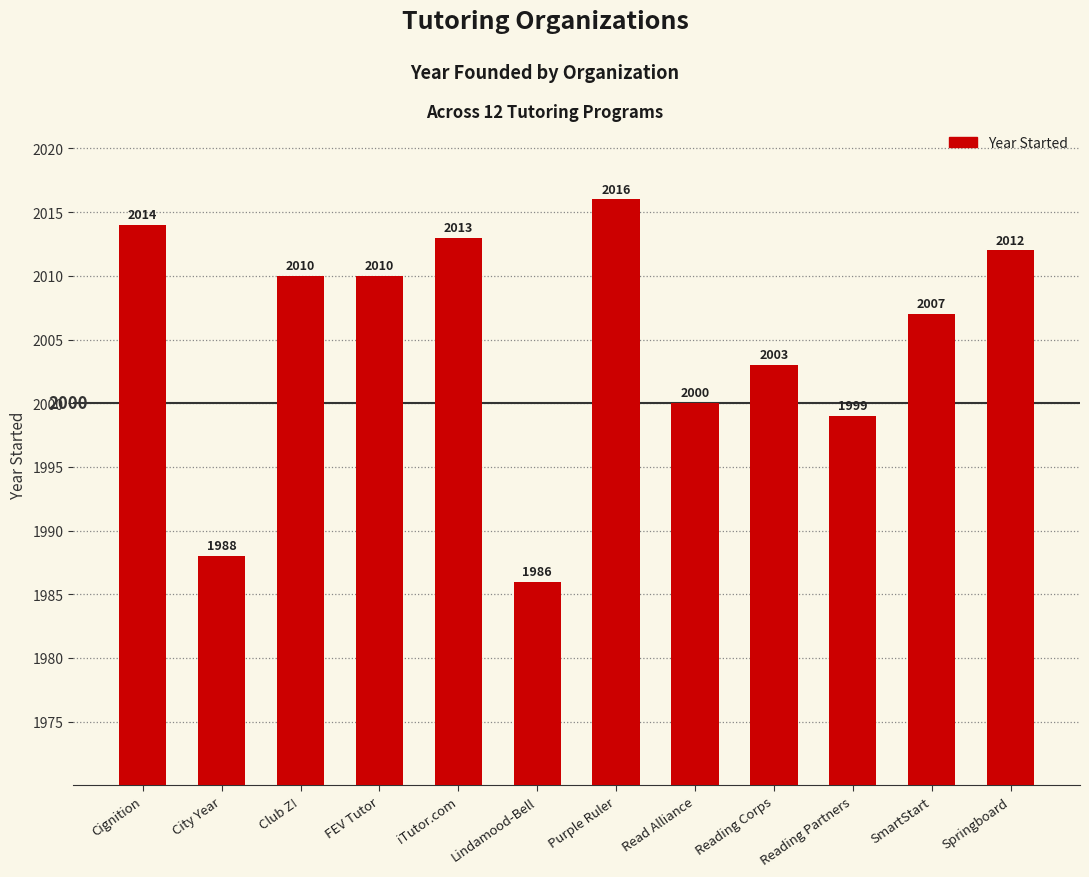

The chart shows a value of 2711 at SmartStart. True or false?

False